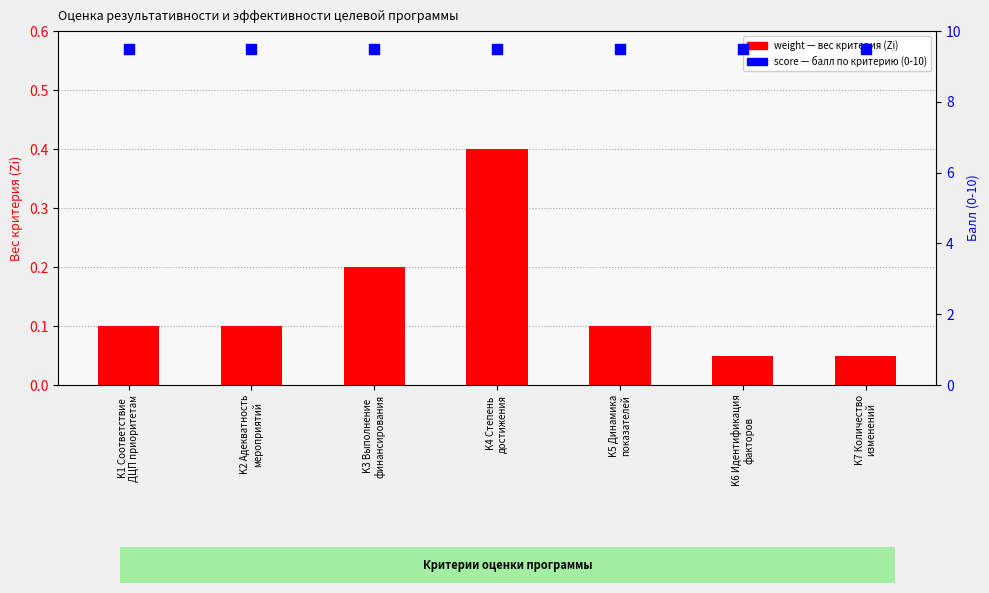

What is the total value across all series at K2 Адекватность
мероприятий?

9.6